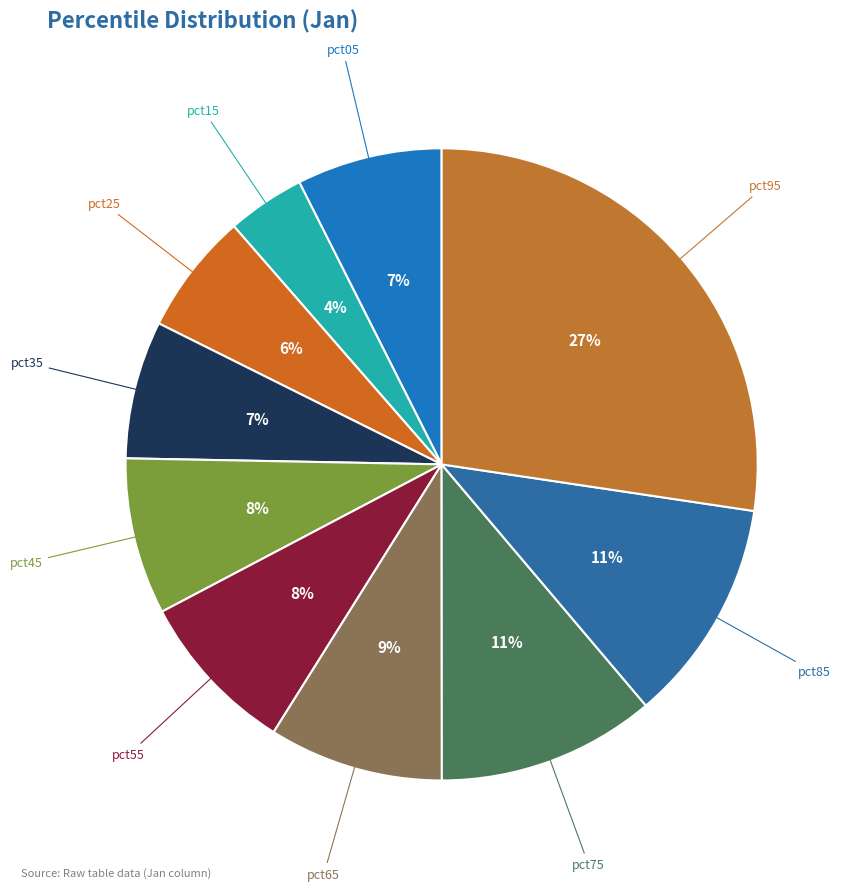

To the nearest percent, what is the average slice percentage?

10%